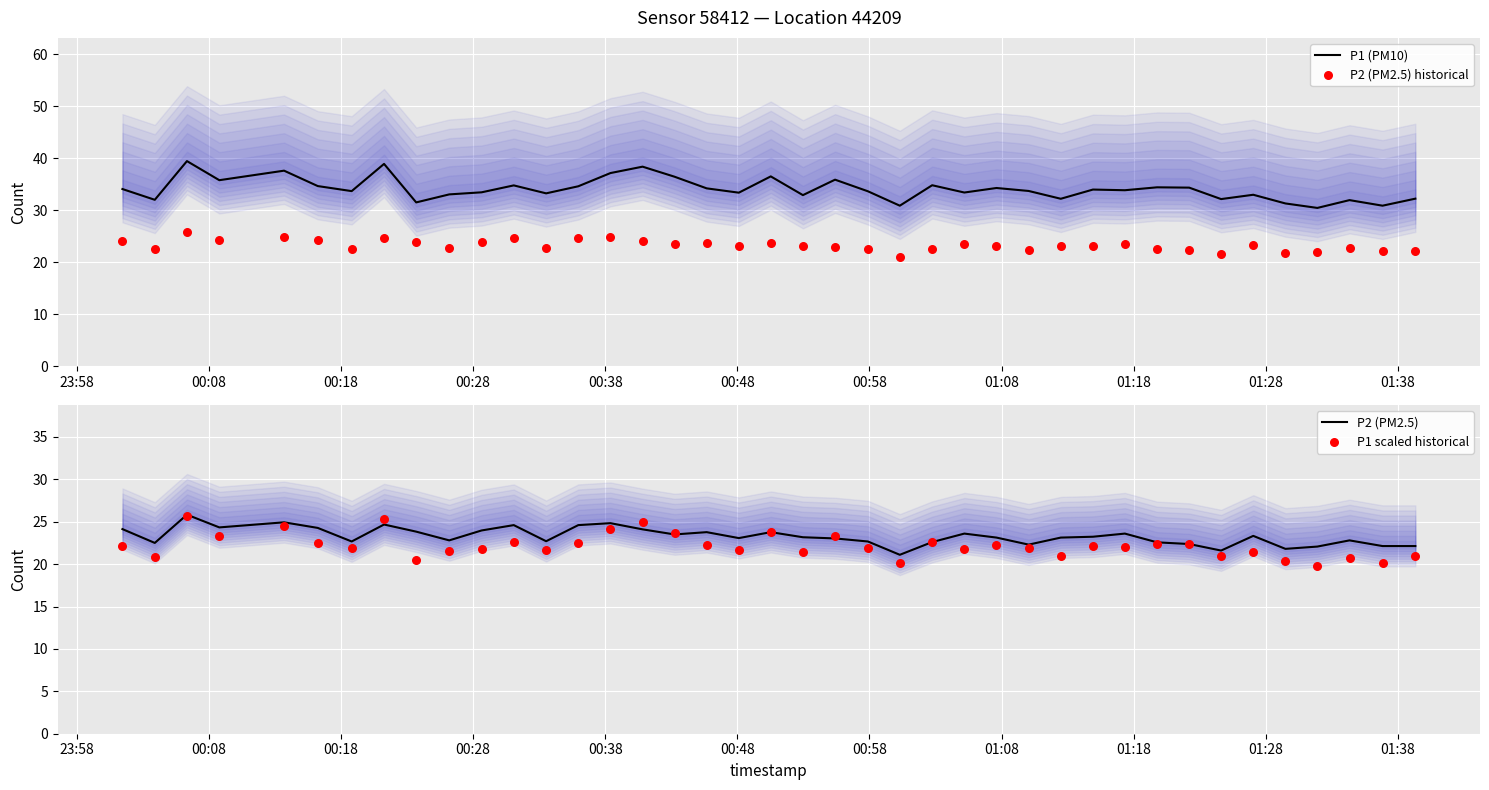

Is the value of P1 scaled historical at 01:08 greater than the value of P2 (PM2.5) at 00:48?

Yes